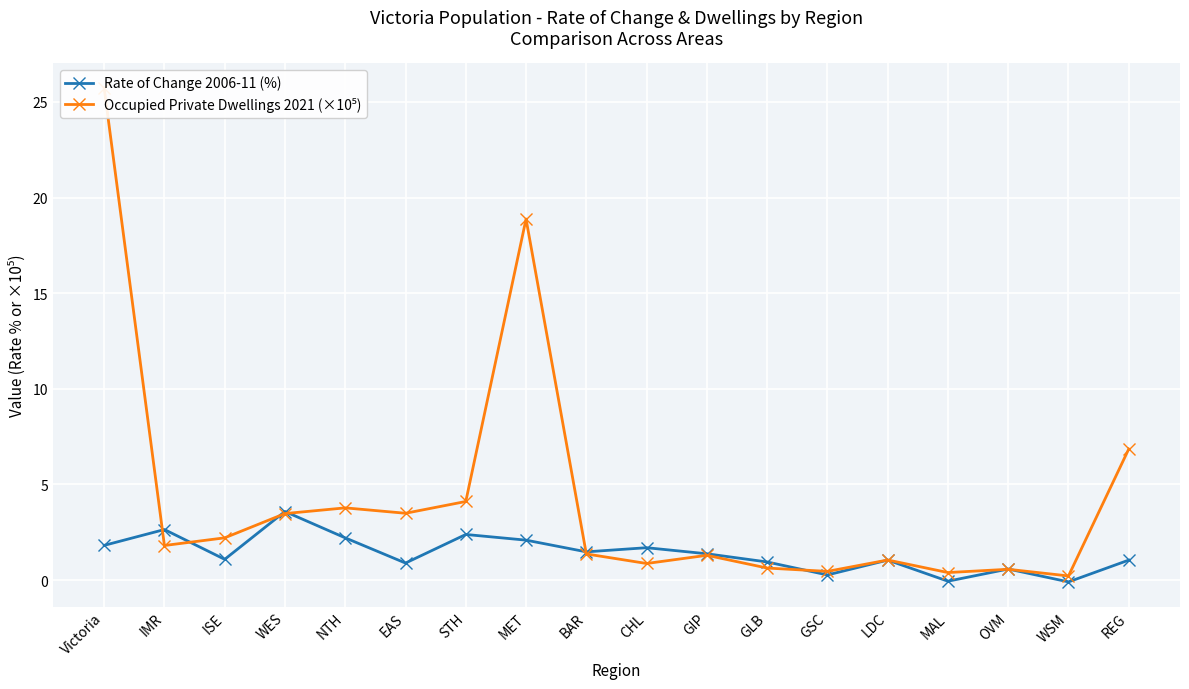

What are all the series names shown in the legend?

Rate of Change 2006-11 (%), Occupied Private Dwellings 2021 (×10⁵)